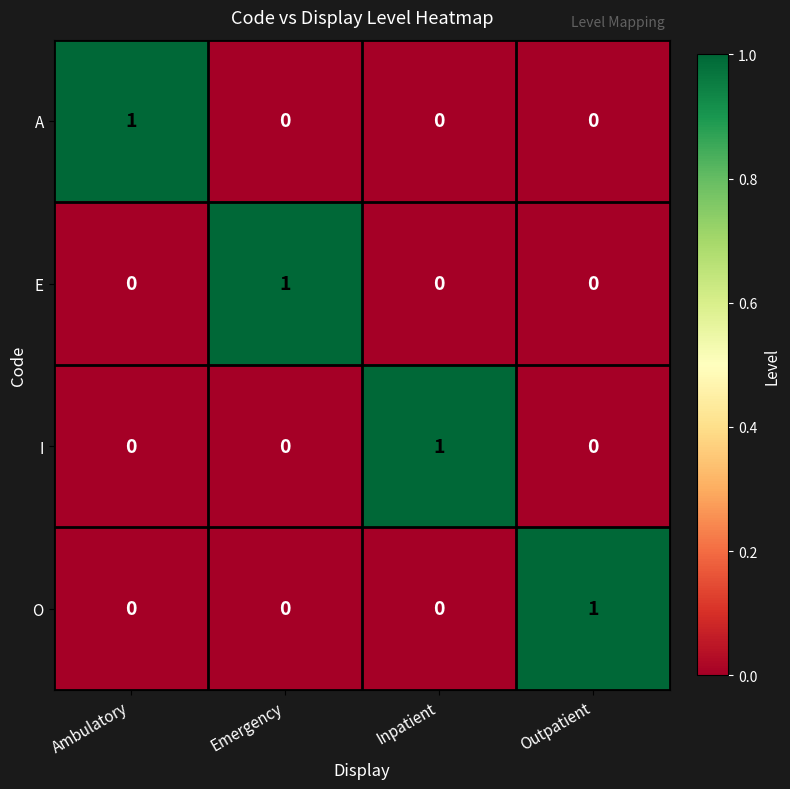

Reading left to right, transcribe all the data shown in this chart.

A: Ambulatory=1	Emergency=0	Inpatient=0	Outpatient=0
E: Ambulatory=0	Emergency=1	Inpatient=0	Outpatient=0
I: Ambulatory=0	Emergency=0	Inpatient=1	Outpatient=0
O: Ambulatory=0	Emergency=0	Inpatient=0	Outpatient=1